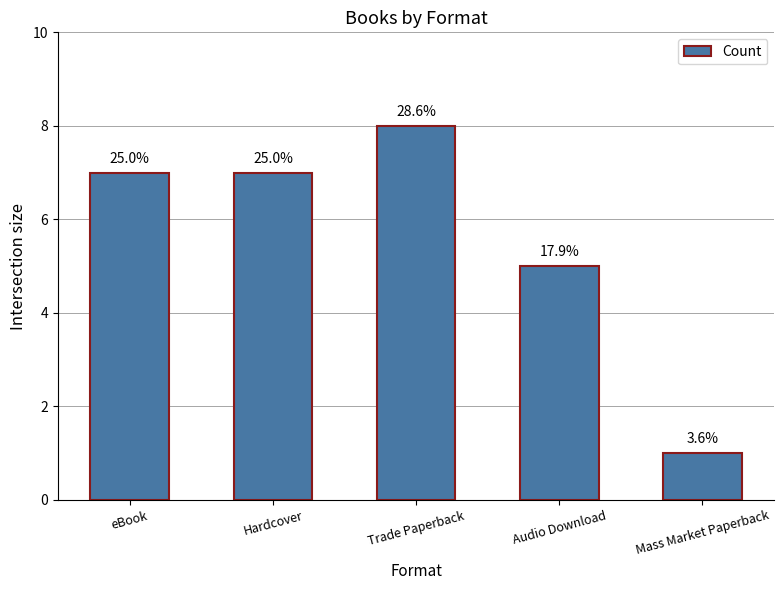

Does the chart contain any negative values?

No